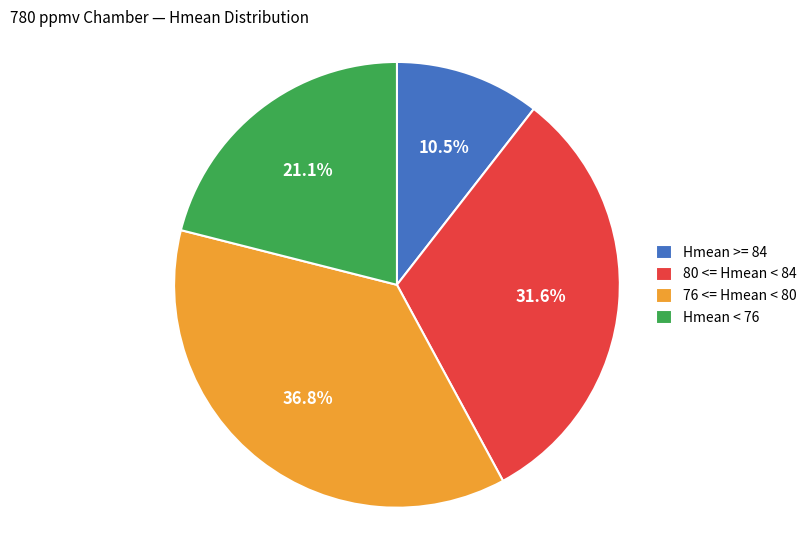

How much of the chart is everything except 76 <= Hmean < 80?

63.2%